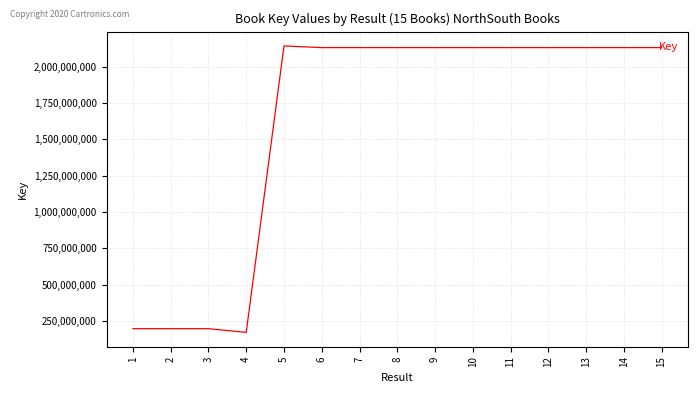

What value does the data have at 1, to the nearest 100?

197173100